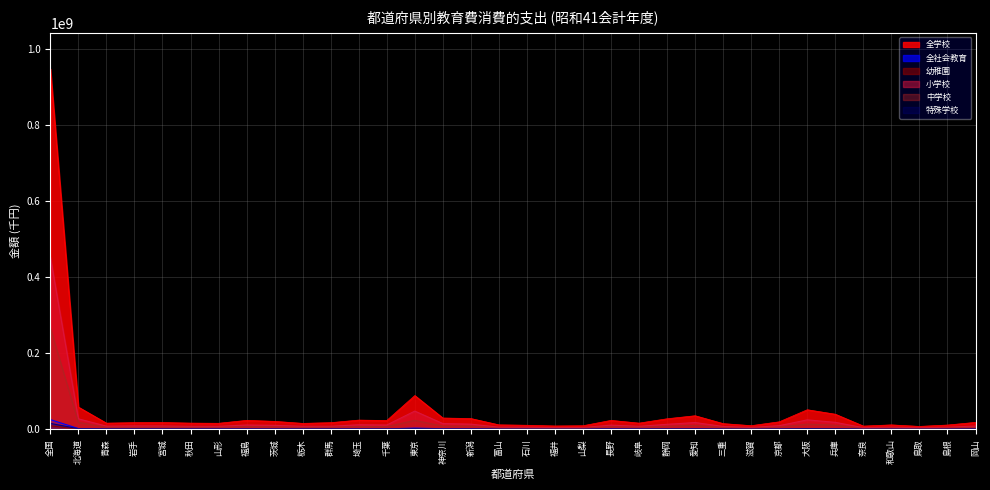

What value does the 小学校 series have at 山梨?

4015464